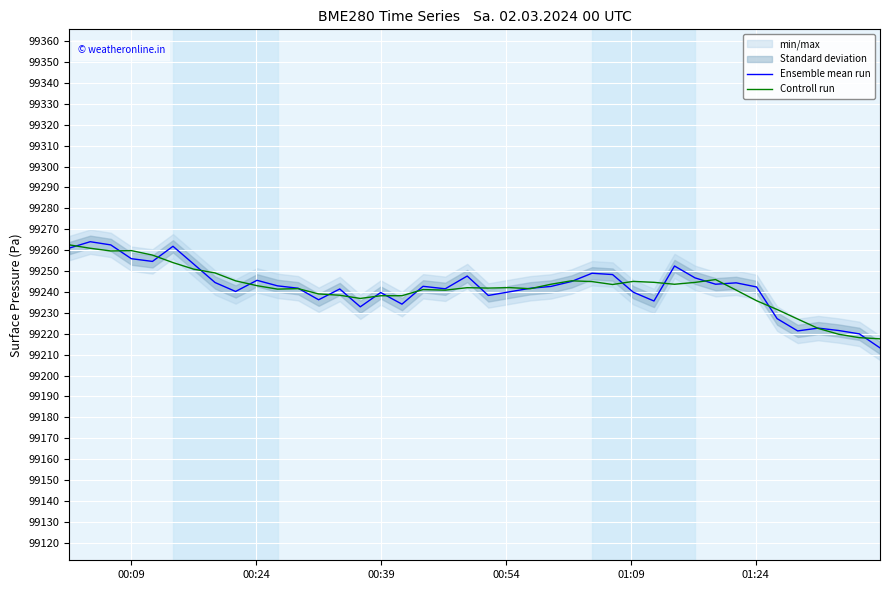

What is the highest value of the Ensemble mean run series?

99264.1